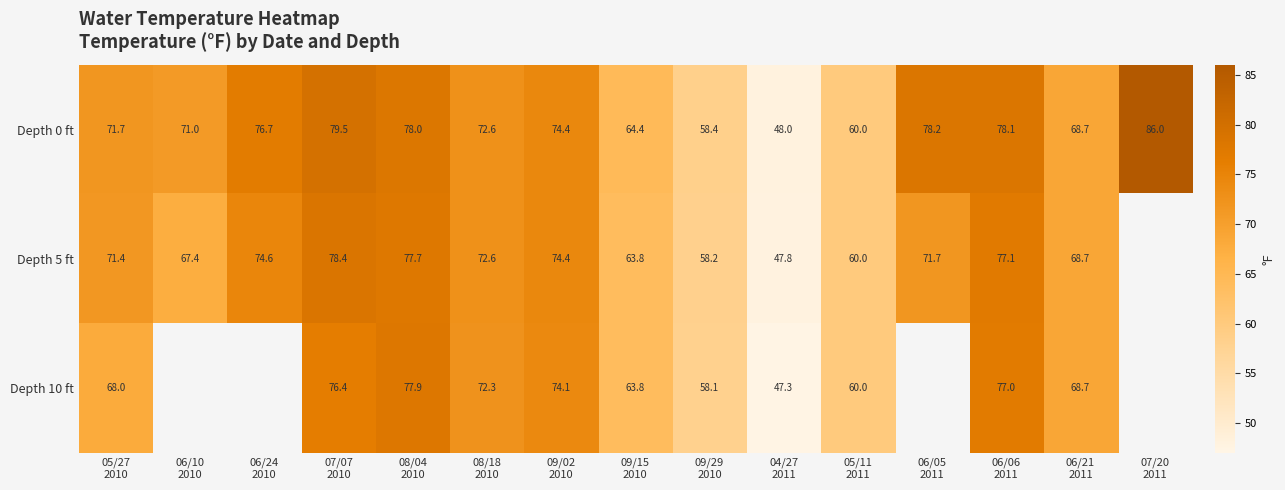

Which category has the lowest value in the Depth 0 ft series?

04/27 2011